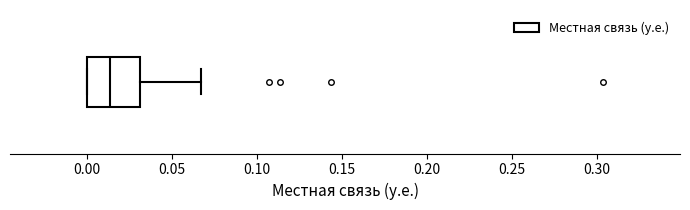

Transcribe this box plot: give where the median line is, the range the box spans, and where the two whiskers end, as read against the x-axis. The values are not printed on the chart, so give them approximately, as read against the axis.

median 0.015, box 0.000 to 0.030, whiskers 0.000 to 0.065